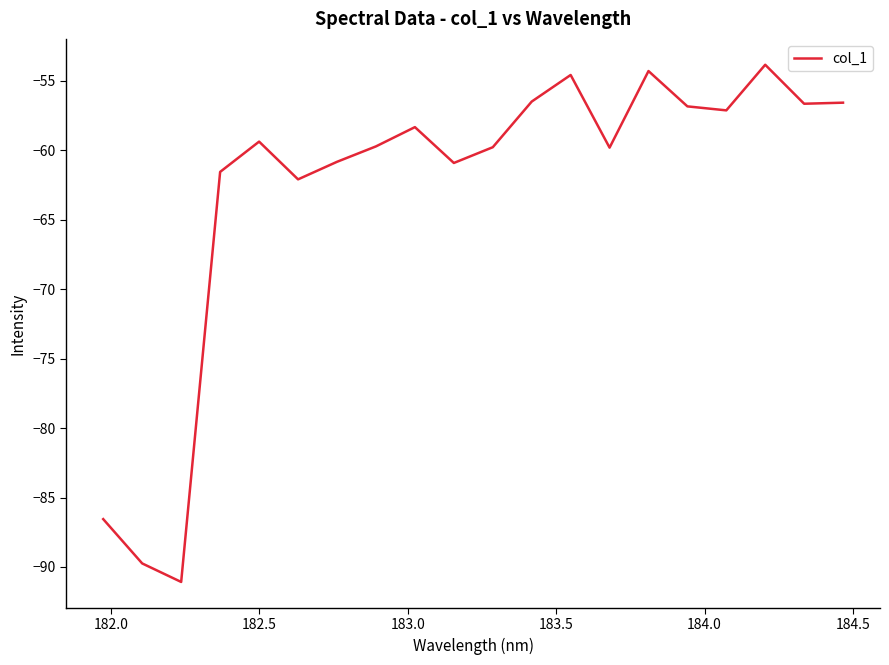

What is the sum of all values?

-1256.2